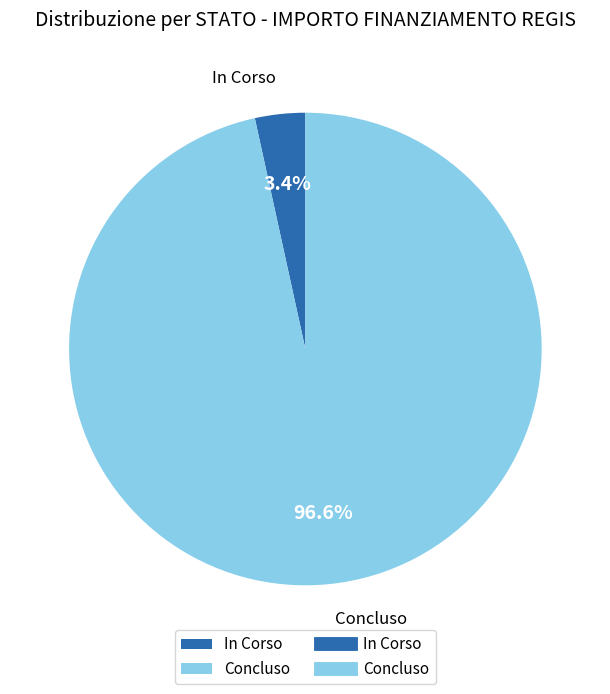

What is the largest slice in the pie chart?

Concluso